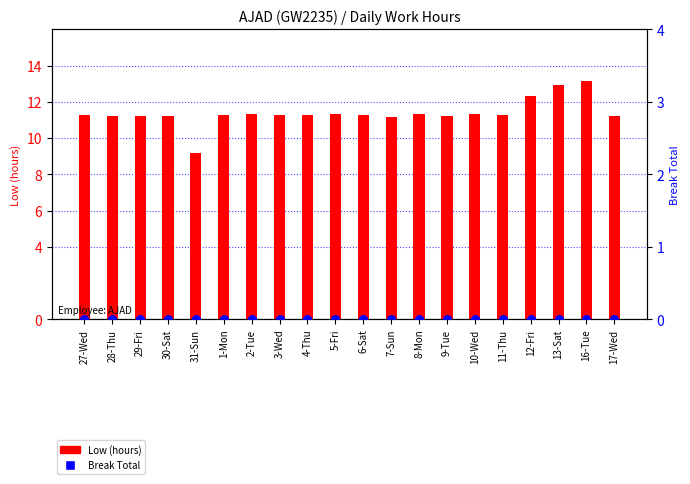

Which series has the widest spread of Y values?

Low (hours)